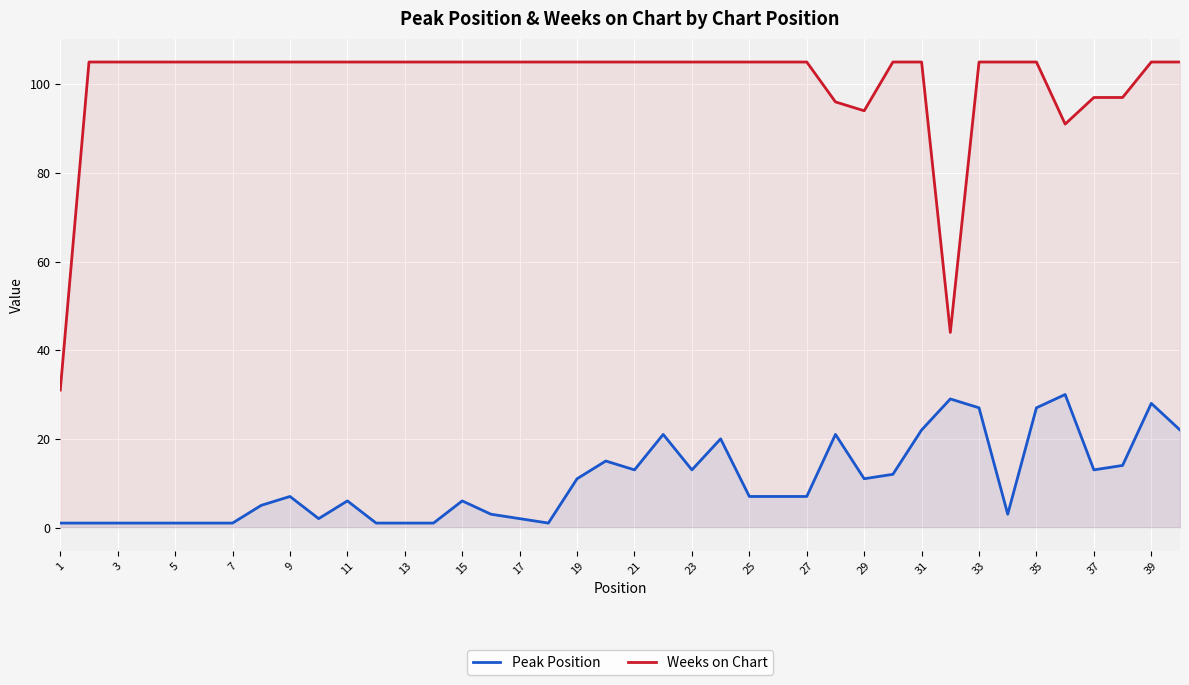

At how many categories does at least one series exceed 81?

38